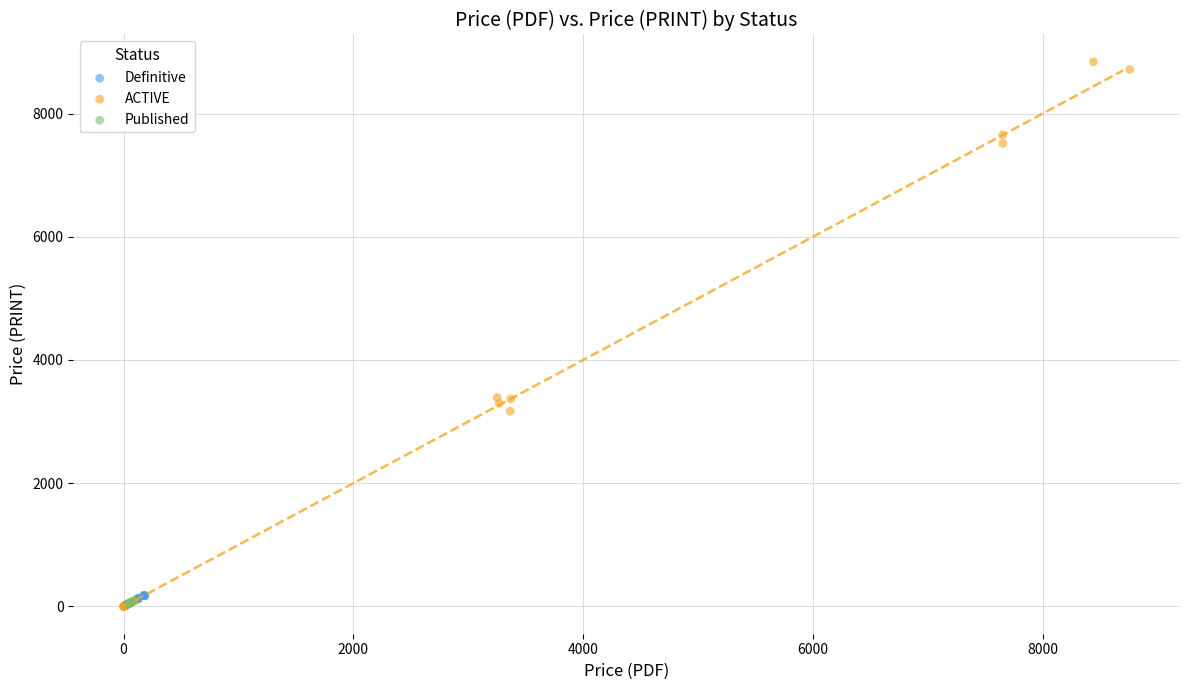

Which series has the largest Y range (max minus min)?

ACTIVE